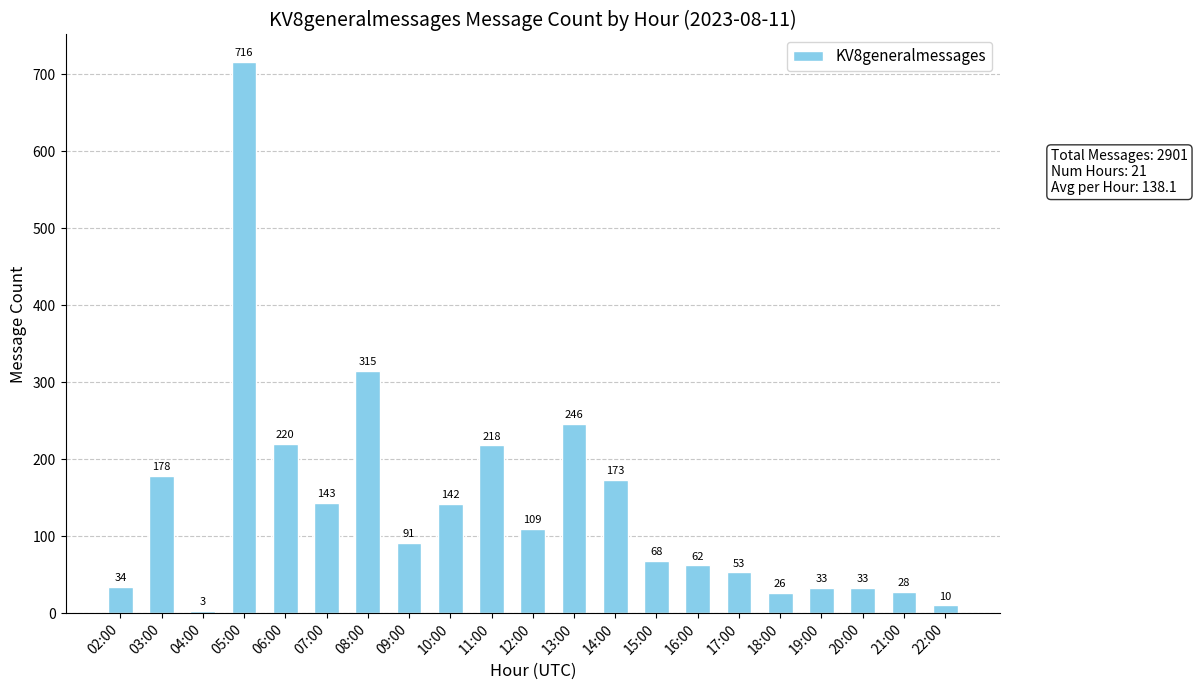

Where is the data nearest to the value 359?

08:00